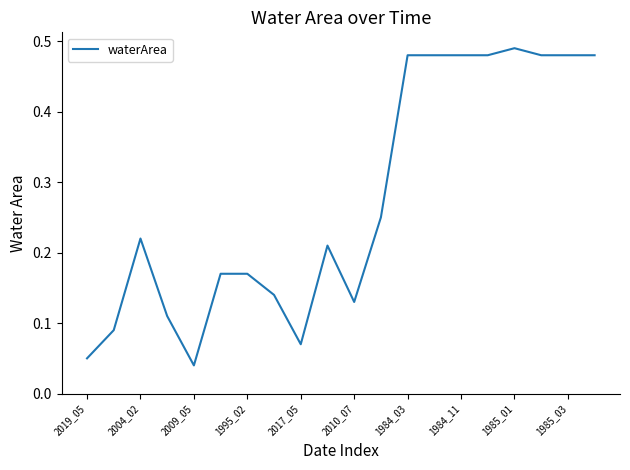

Does the chart display data point markers on the line(s)?

No